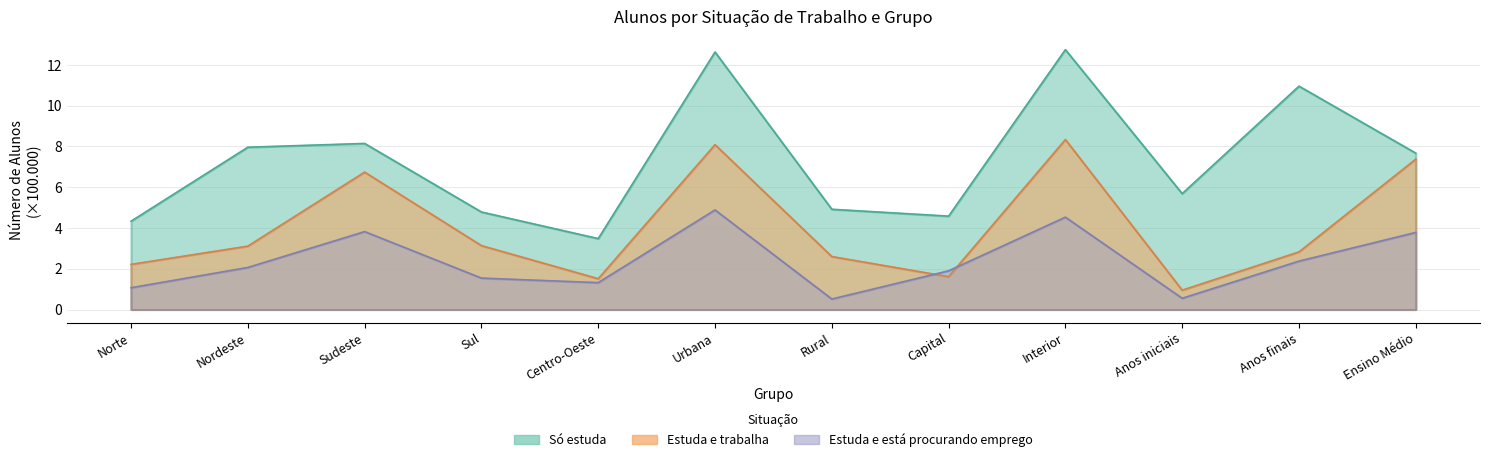

What is the difference between the highest and lowest values at Interior?

8.2